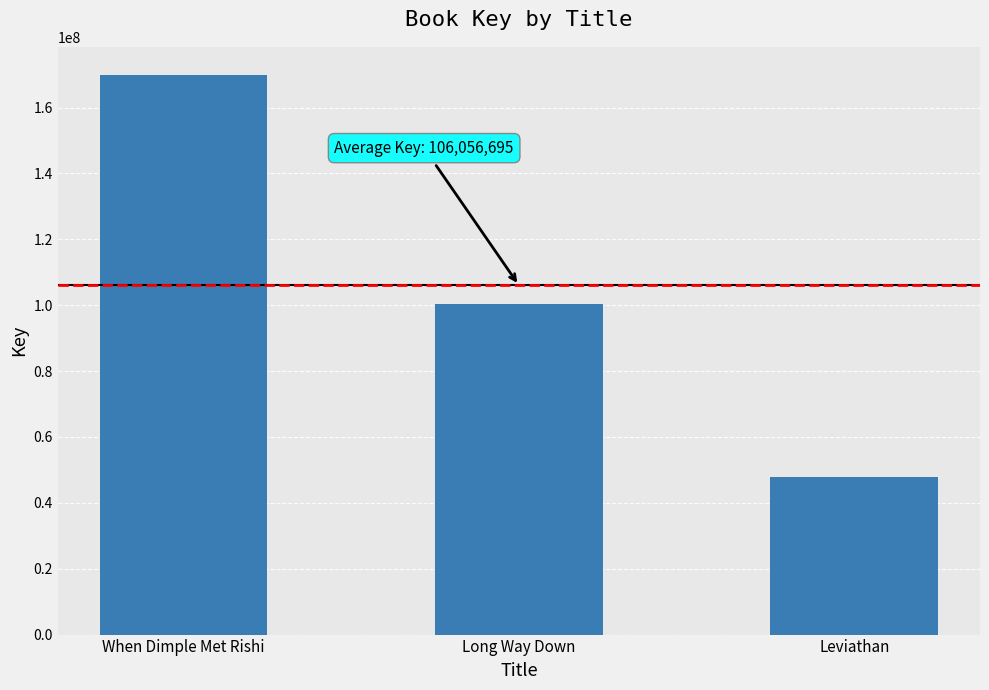

What is the sum of all values?

318170085